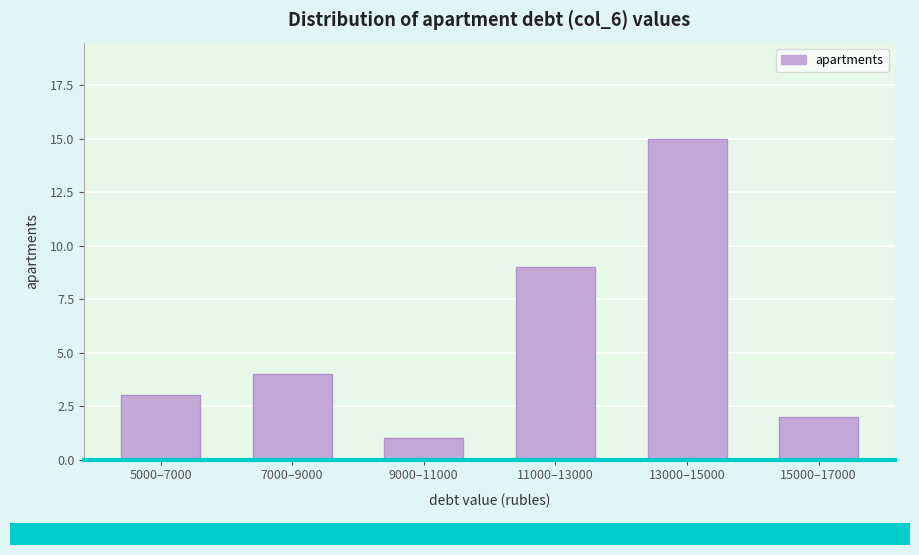

Reading right to left, extract all data points from this chart.

2	15	9	1	4	3